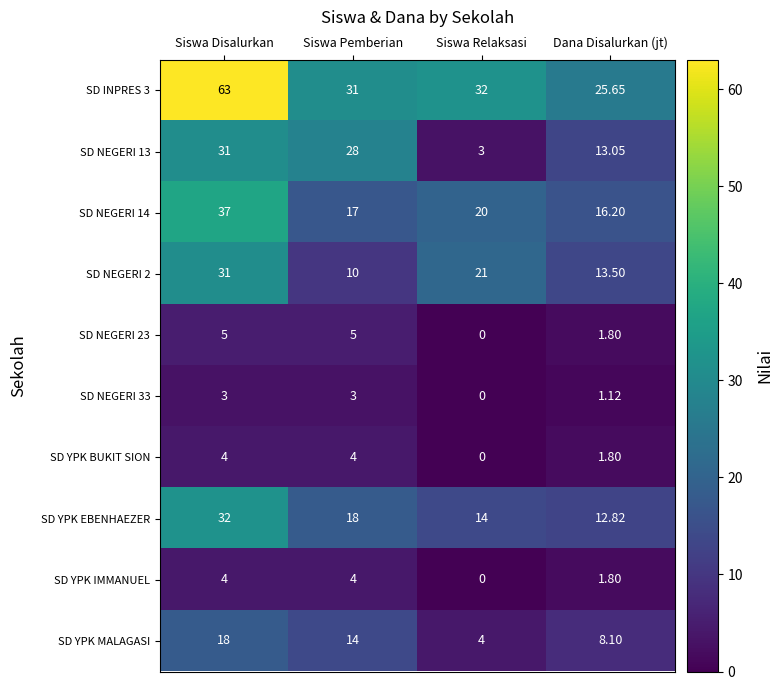

At which category is the sum across all series the highest?

Siswa Disalurkan